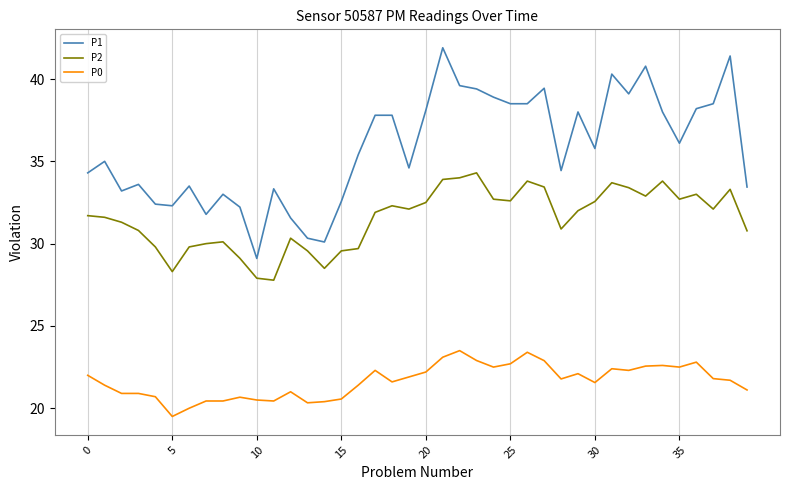

Rank the series by their average value, from lowest to highest.

P0, P2, P1